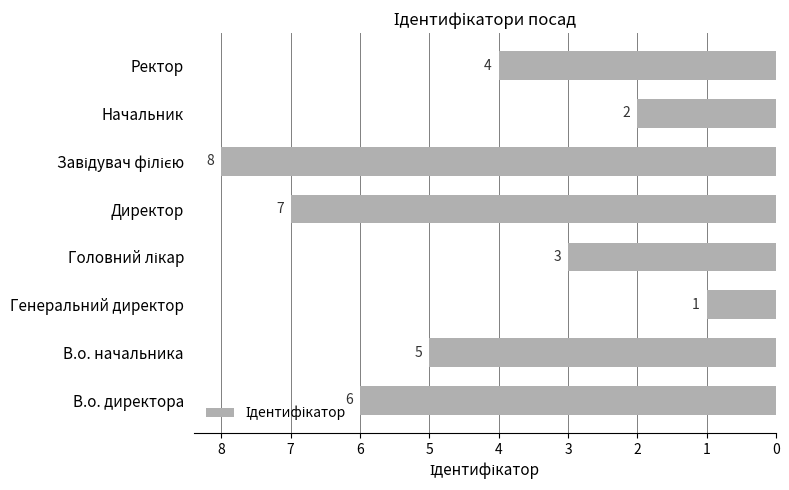

Are the bars grouped side by side (vs. stacked)?

No